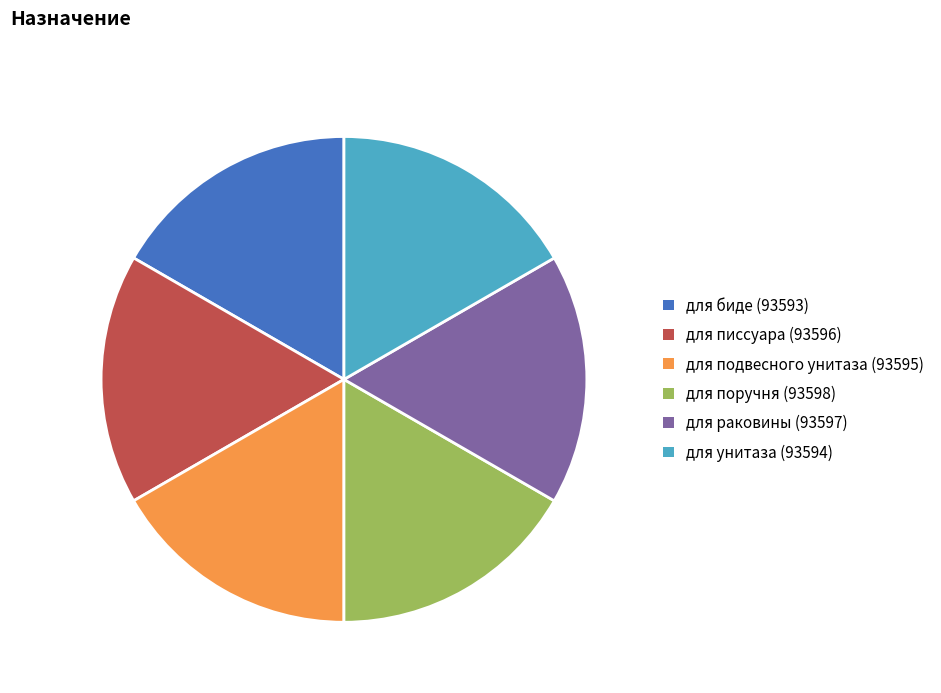

Approximately how many times larger is the value at для поручня compared to для раковины?

1.0